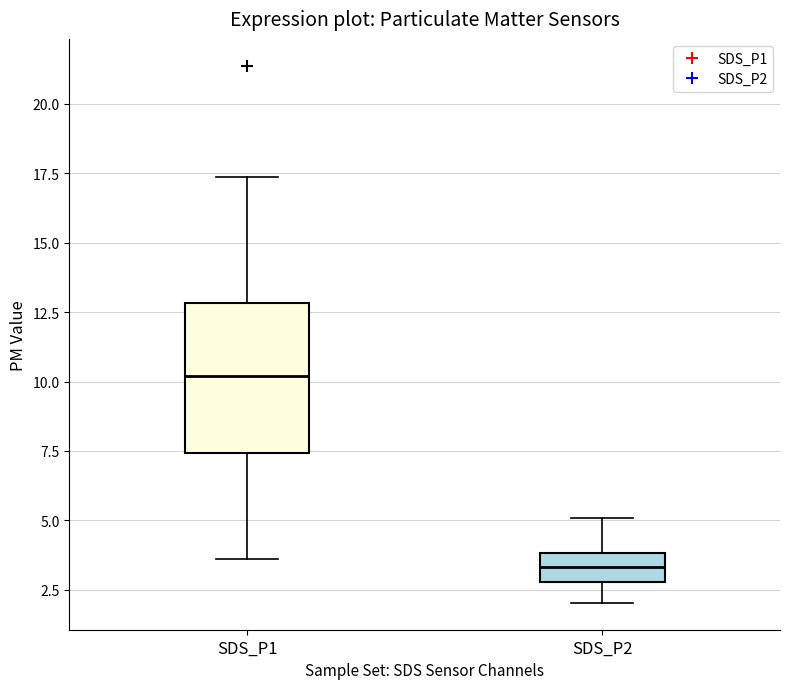

Reading left to right, read every box against the y-axis: the position of its median line, the range the box covers, and the ends of its whiskers. The values are not printed on the chart, so give them approximately, as read against the axis.

SDS_P1: median 10.0, box 7.5 to 13.0, whiskers 3.5 to 17.5
SDS_P2: median 3.5, box 3.0 to 4.0, whiskers 2.0 to 5.0